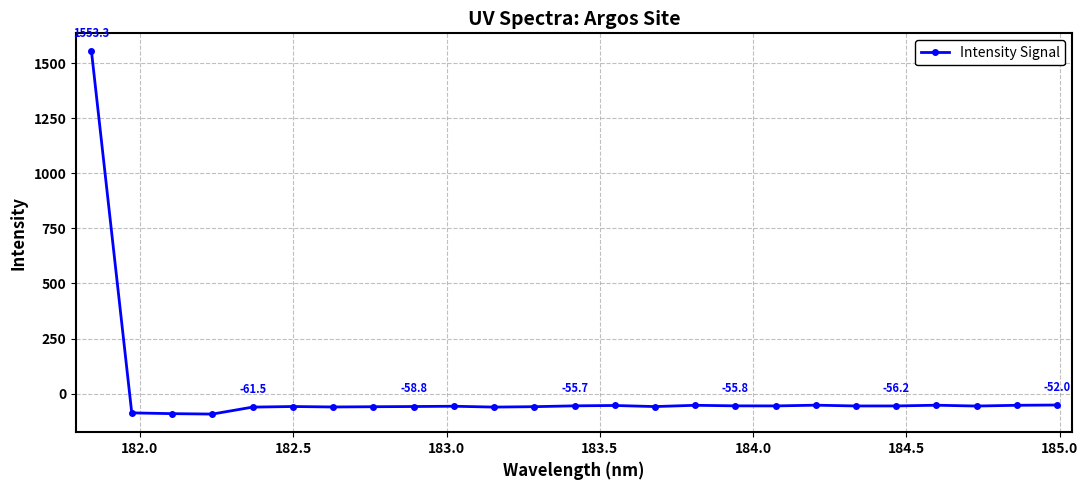

True or false: there are more than 1 points higher than both neighbors.

True